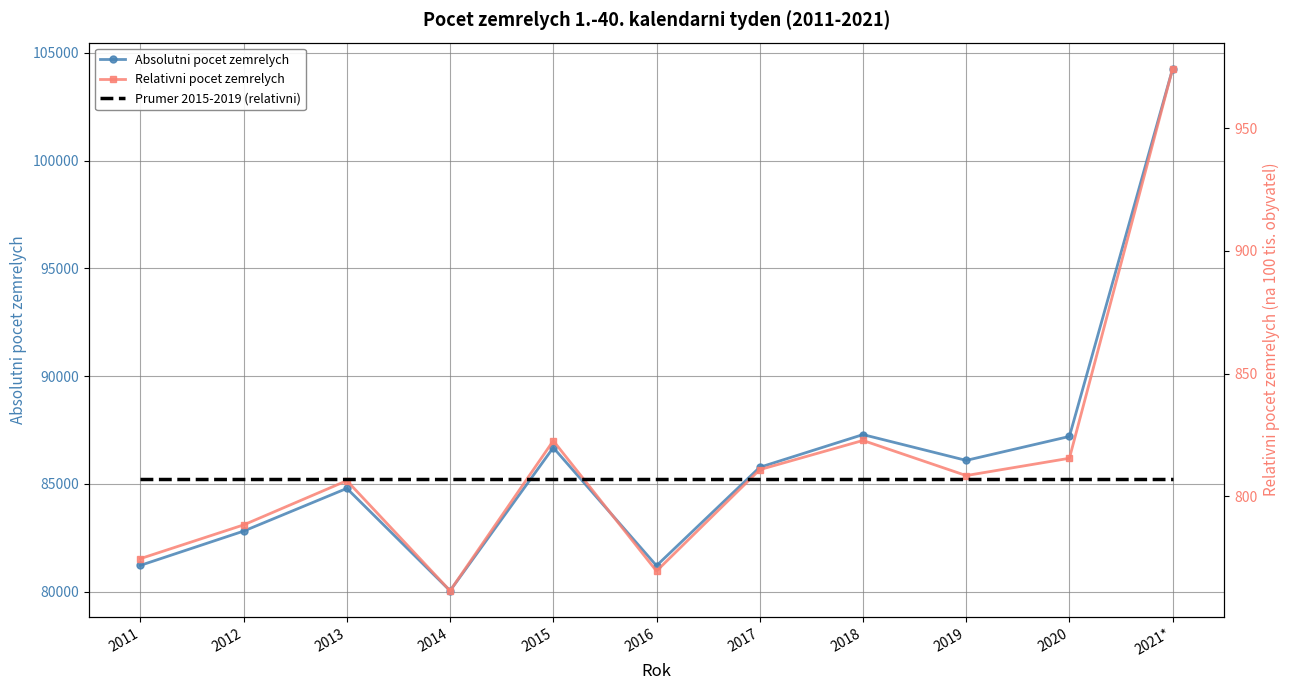

Is it true that Relativni pocet zemrelych equals 822.7 at 2018?

True